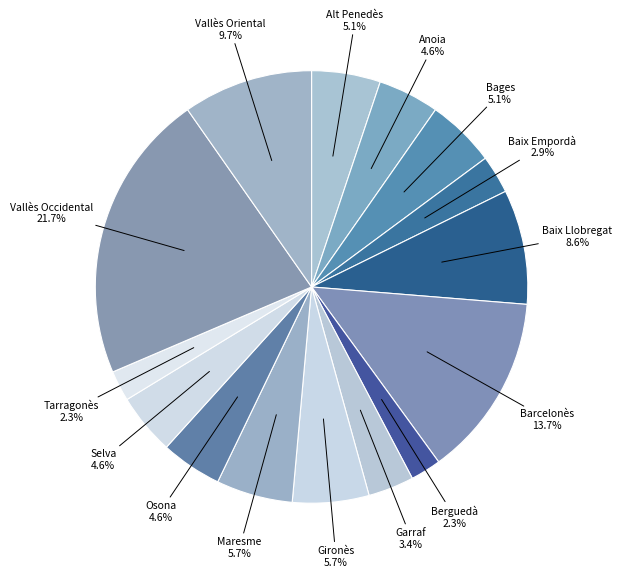

To the nearest percent, what is the average slice percentage?

7%